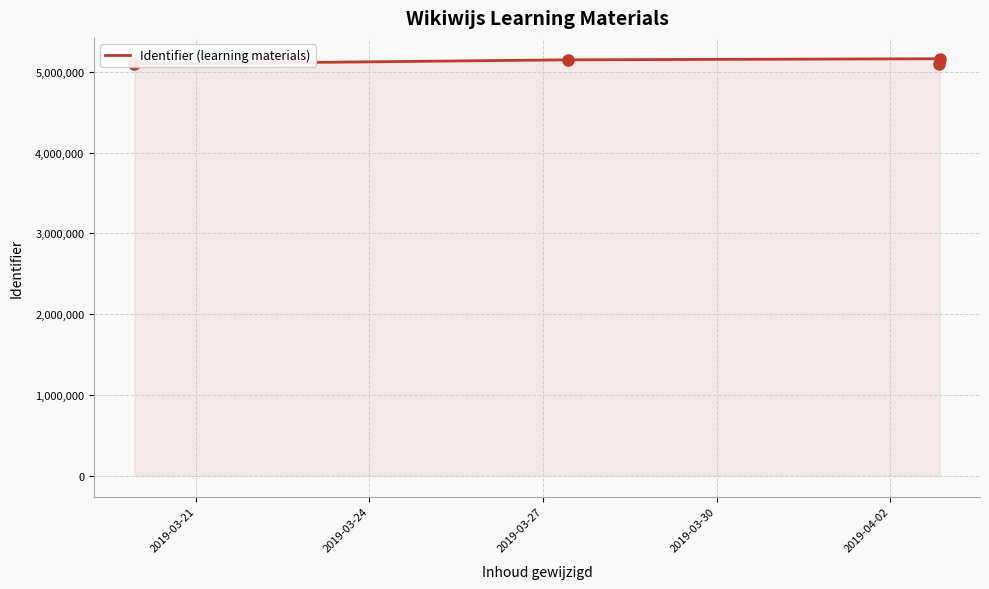

What is the greatest value displayed?

5162894